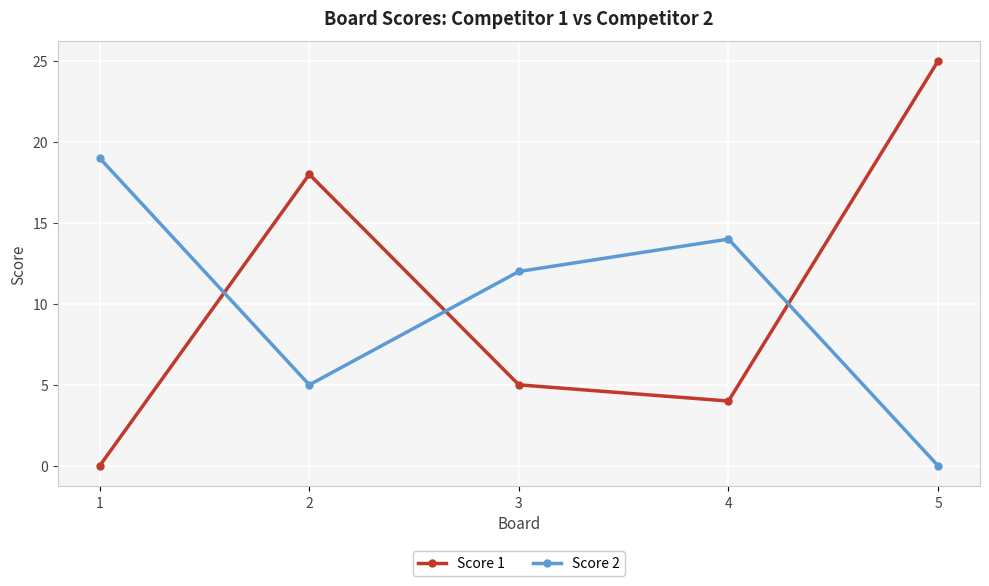

True or false: Score 2 and Score 1 cross at least once.

True